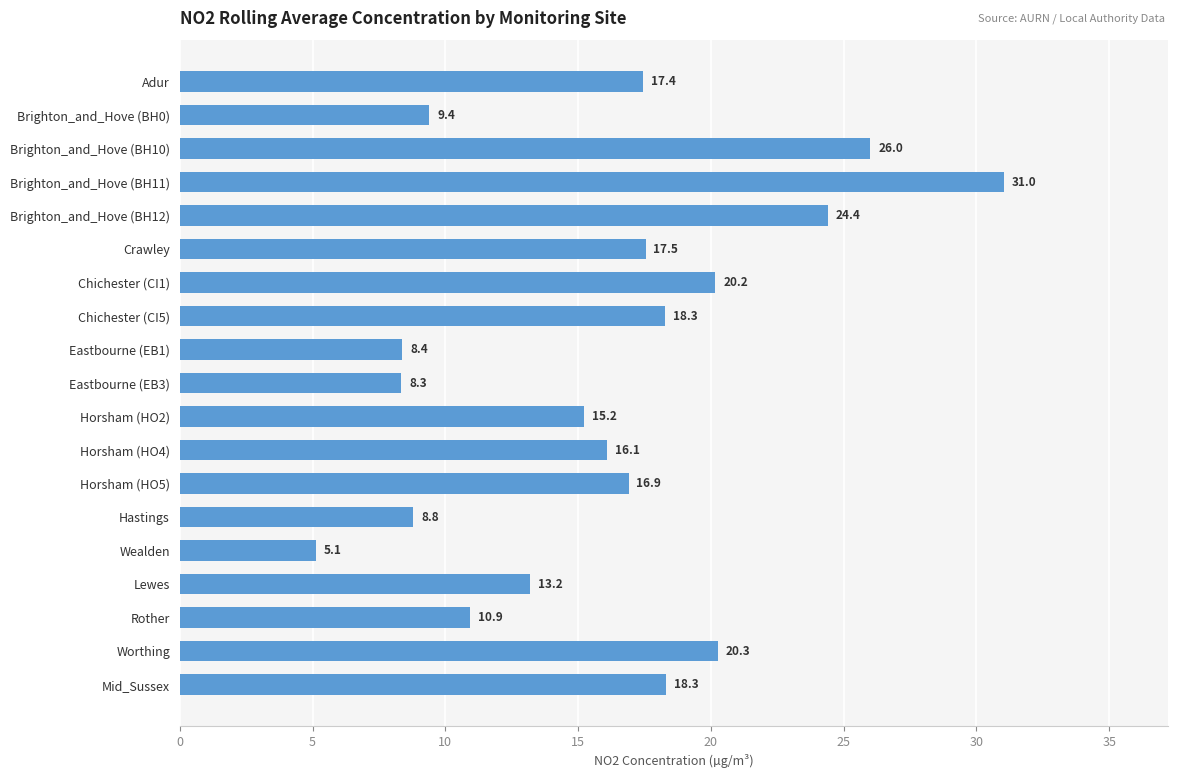

What is the ratio of the value at Worthing to the value at Eastbourne (EB1)?

2.4